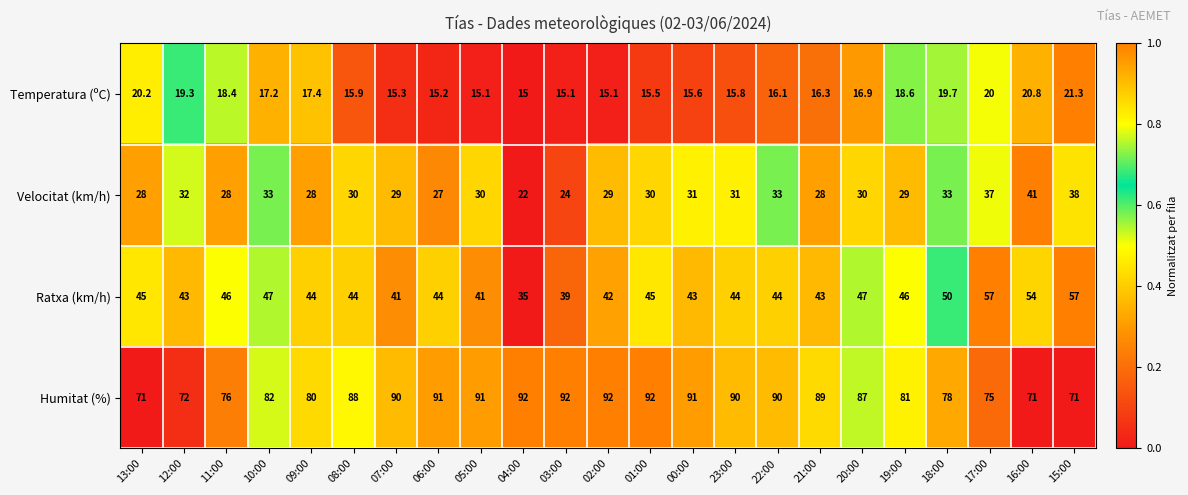

Read the Temperatura (ºC) value at 04:00.

15.0